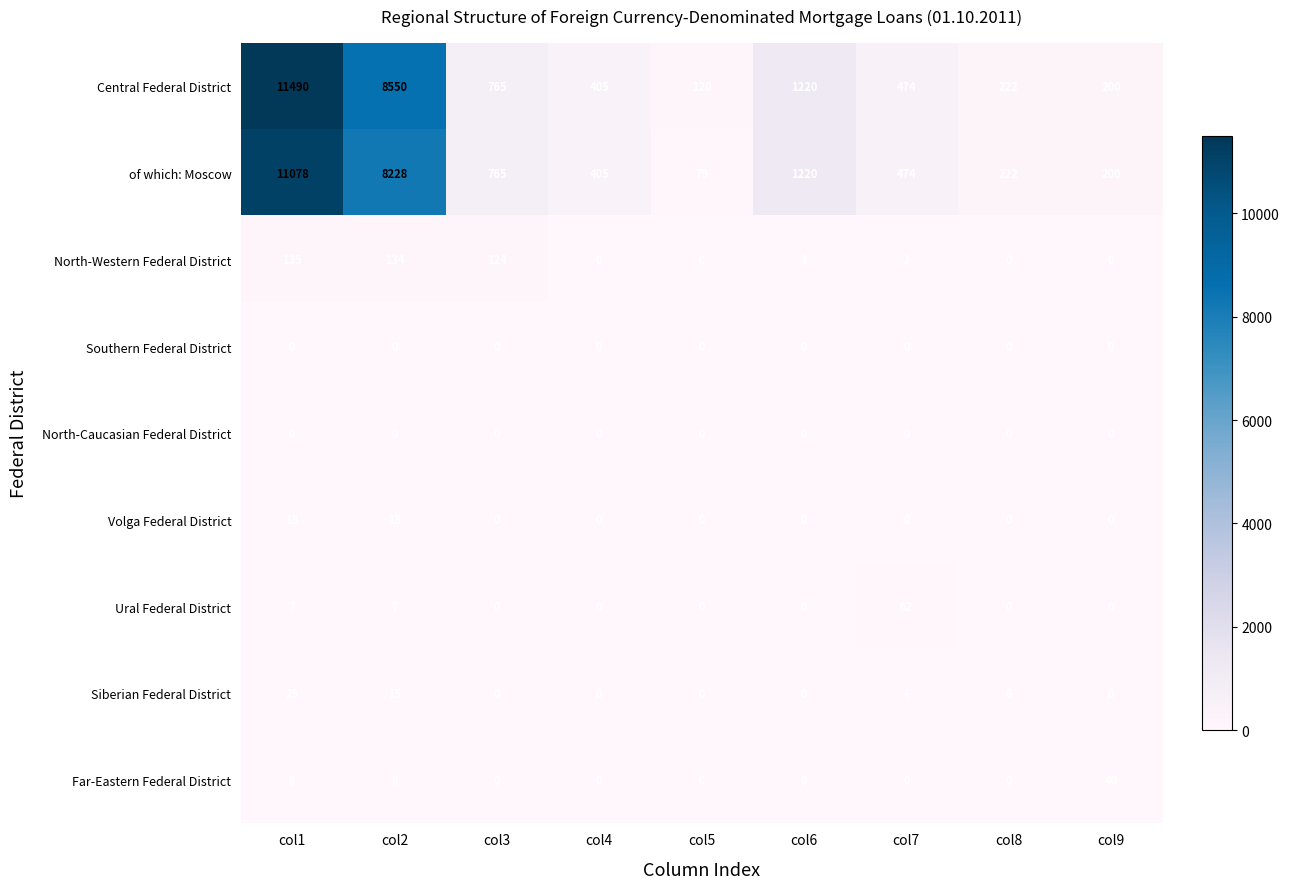

How many data points does each series have?

9